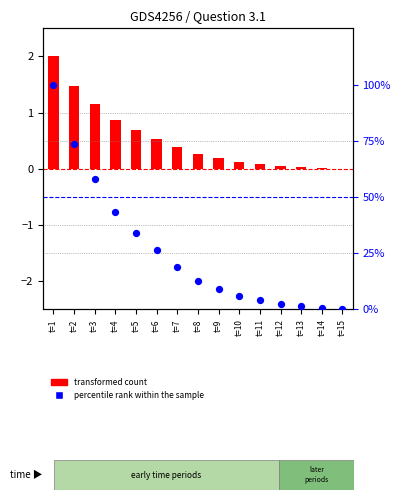

What are all the series names shown in the legend?

transformed count, percentile rank within the sample